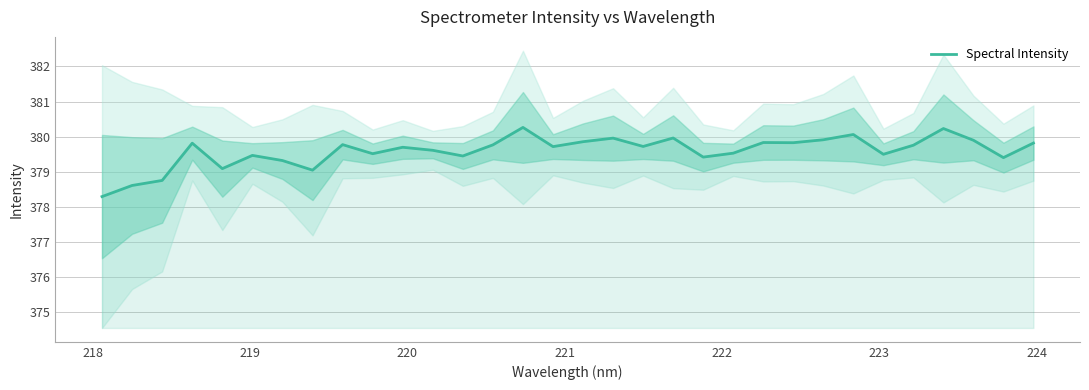

True or false: the data has more than 2 interior local peaks.

True